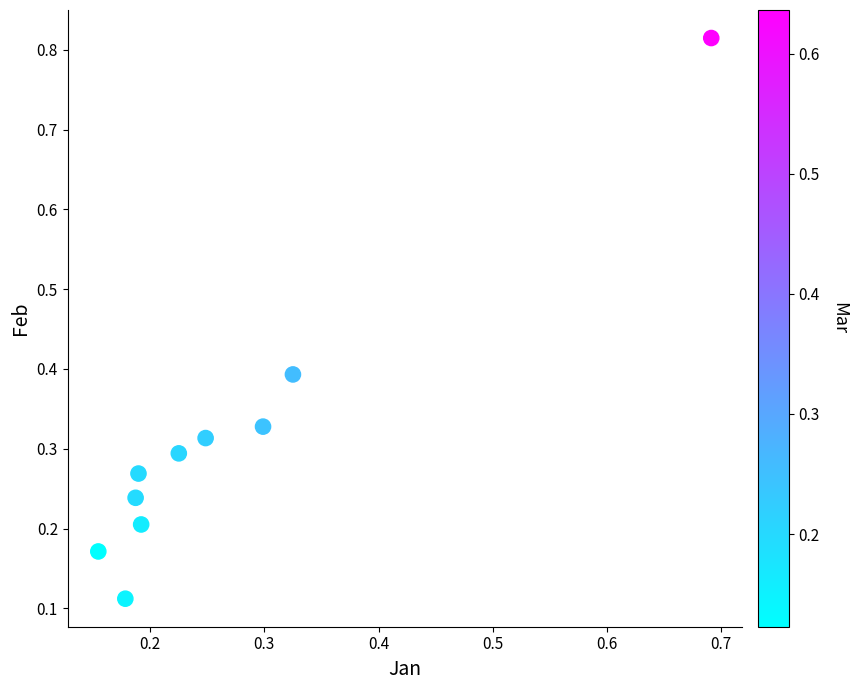

What is the range of Y values (max minus min)?

0.7